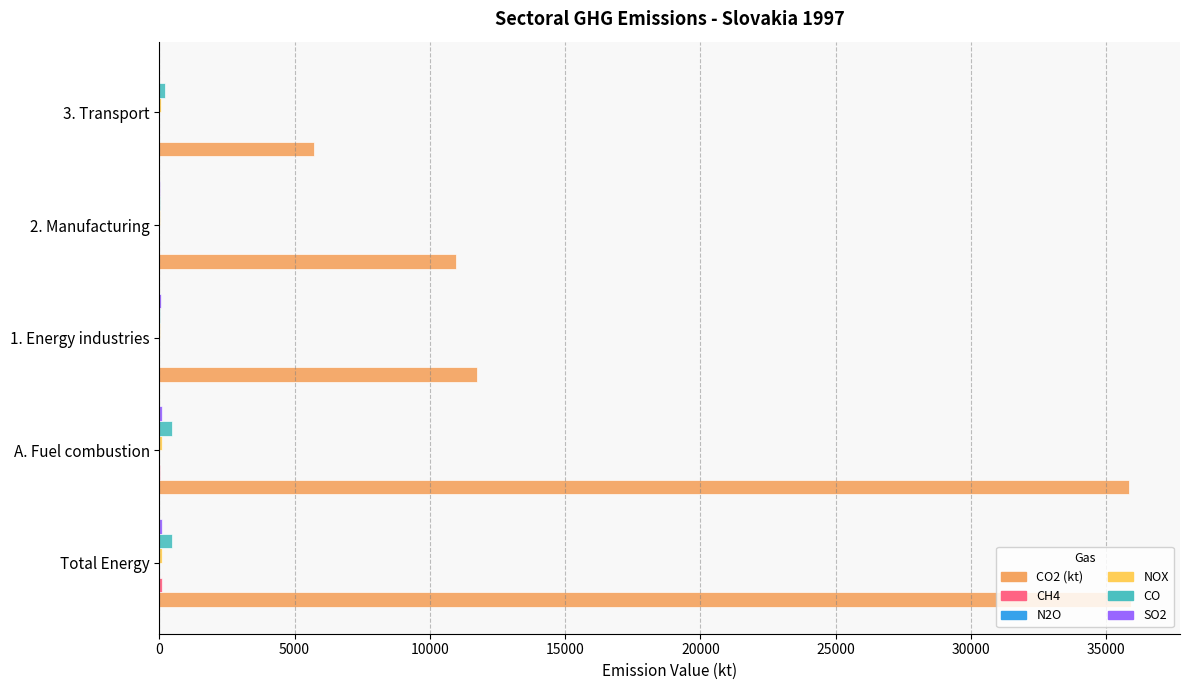

Which series has the largest total across all categories?

CO2 (kt)